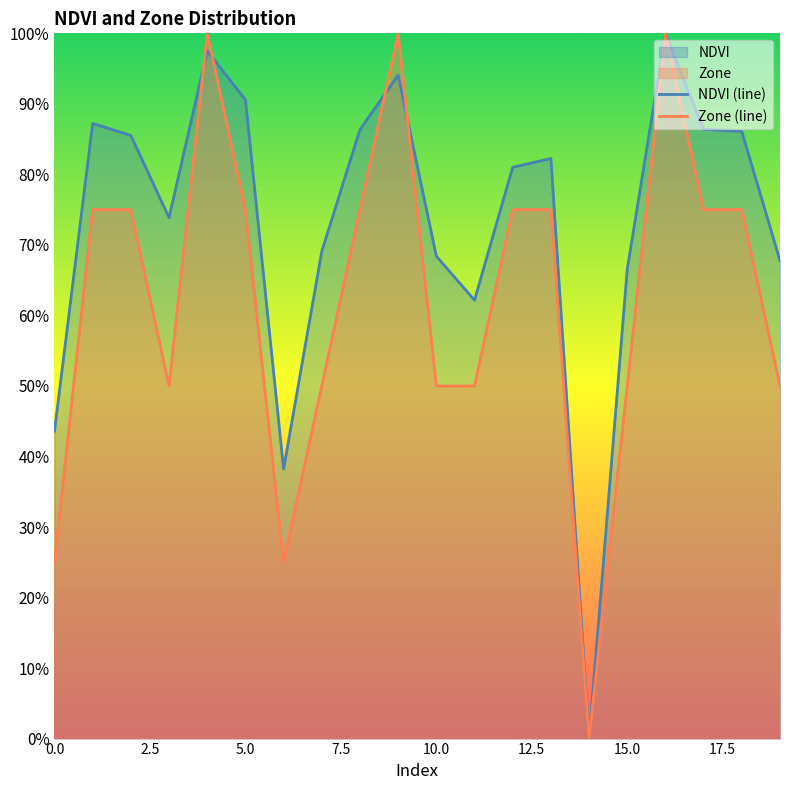

How many data points does each series have?

20